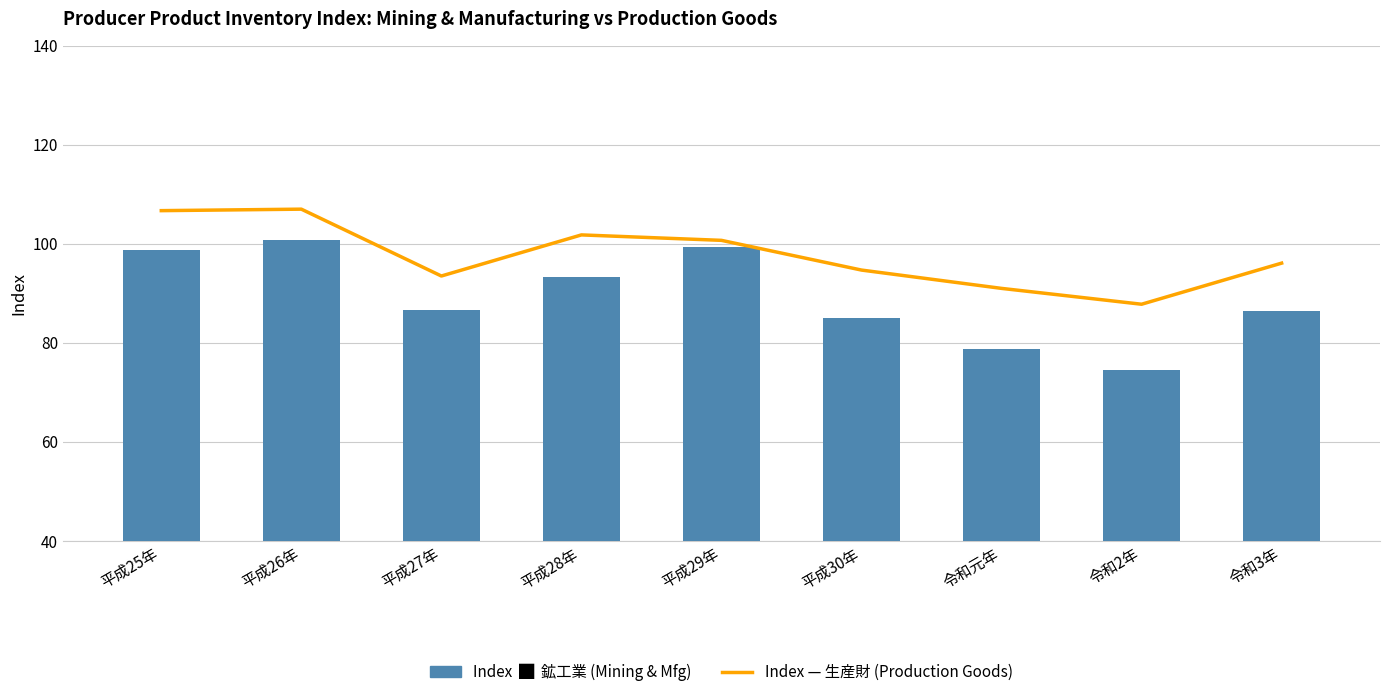

Reading left to right, what are all the values shown in this chart?

生産財 (Production Goods): 平成25年=106.7	平成26年=107.0	平成27年=93.5	平成28年=101.8	平成29年=100.7	平成30年=94.7	令和元年=91.0	令和2年=87.8	令和3年=96.1
鉱工業 (Mining & Manufacturing): 平成25年=98.8	平成26年=100.7	平成27年=86.6	平成28年=93.2	平成29年=99.4	平成30年=85.1	令和元年=78.8	令和2年=74.6	令和3年=86.4